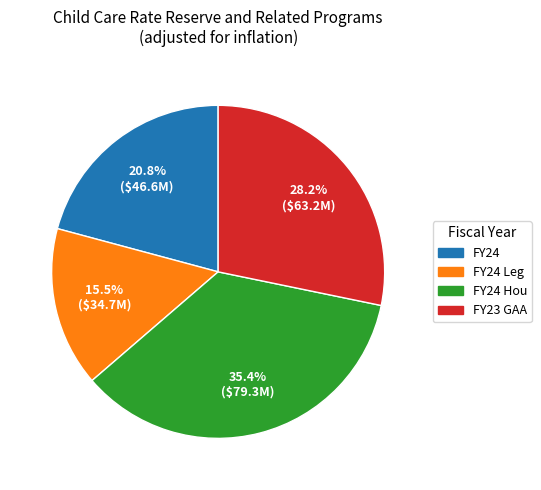

Is there any slice that represents more than half of the pie?

No